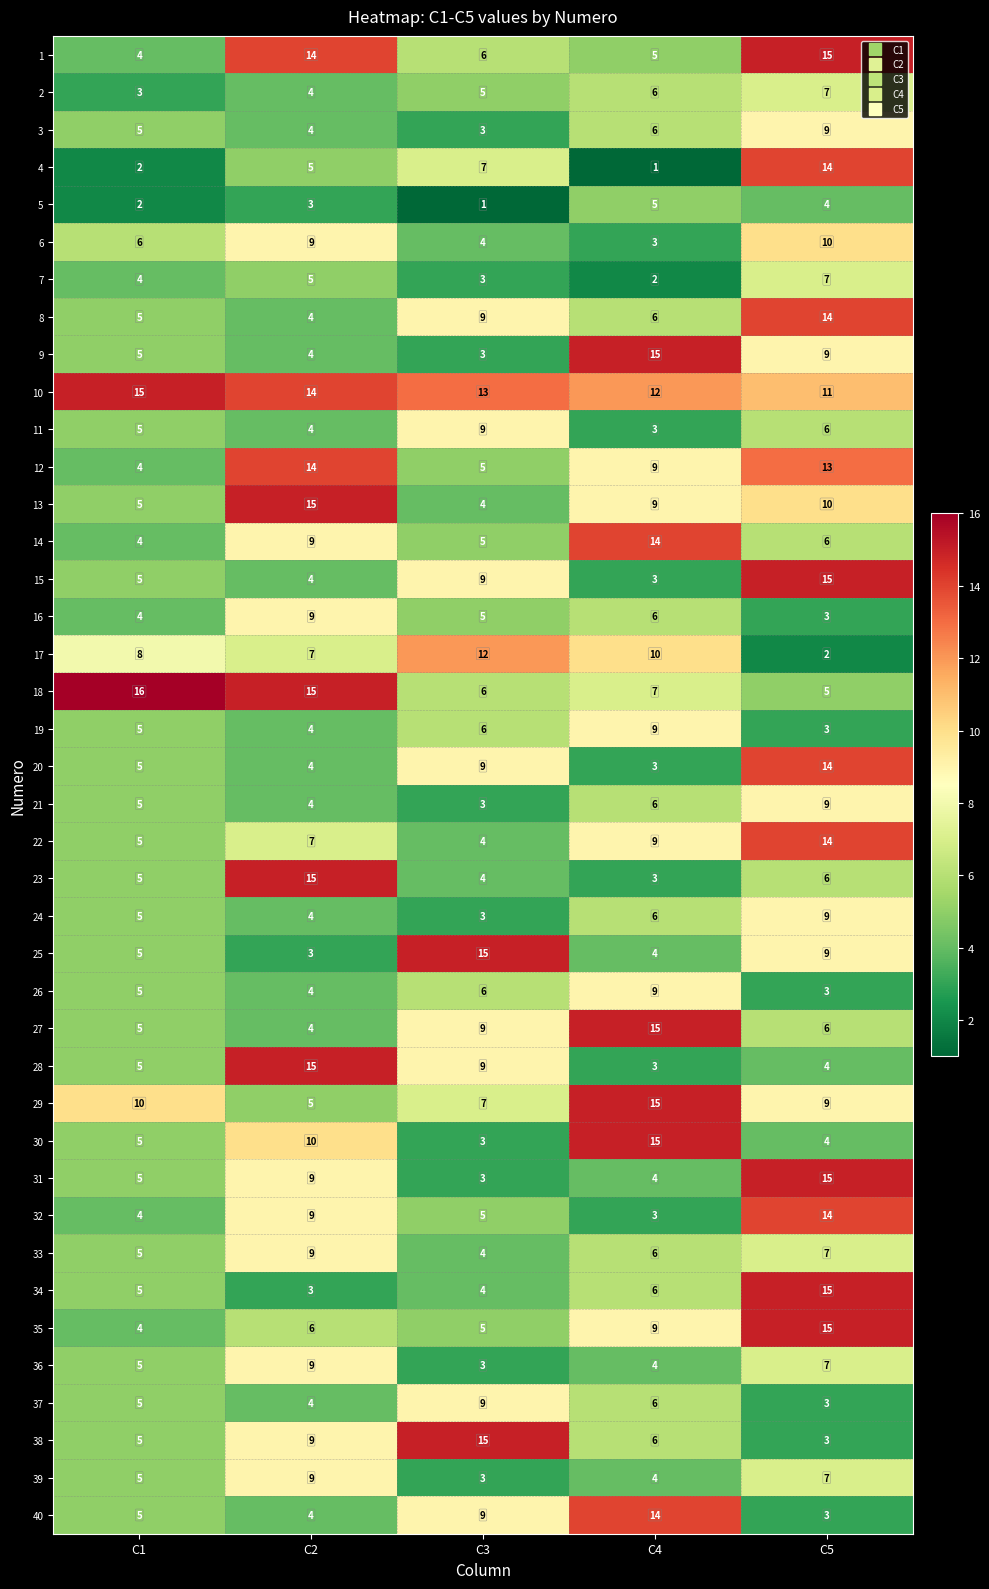

How many 26 values are between 4 and 6?

3